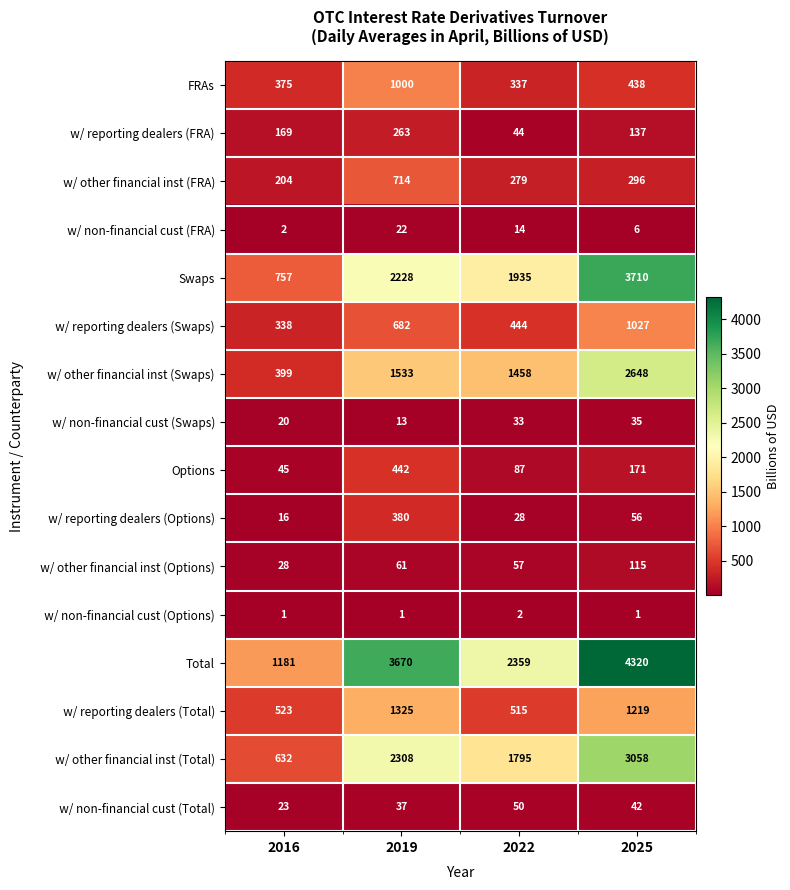

What is the total value across all series at 2019?

14679